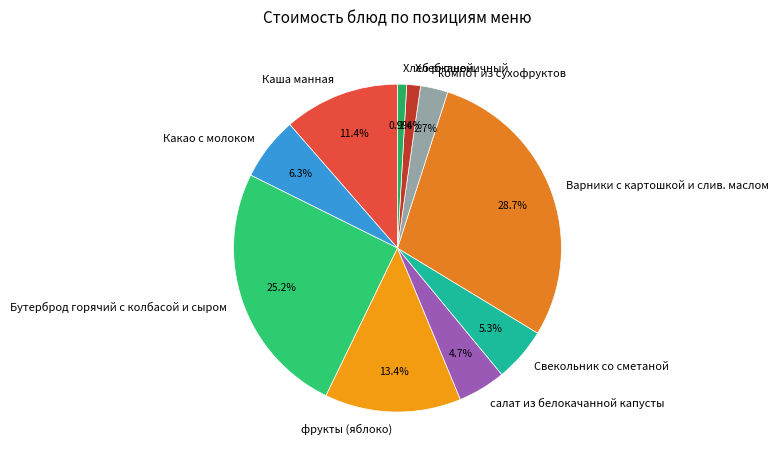

Is it true that Хлеб пшеничный is 10% of the pie?

False